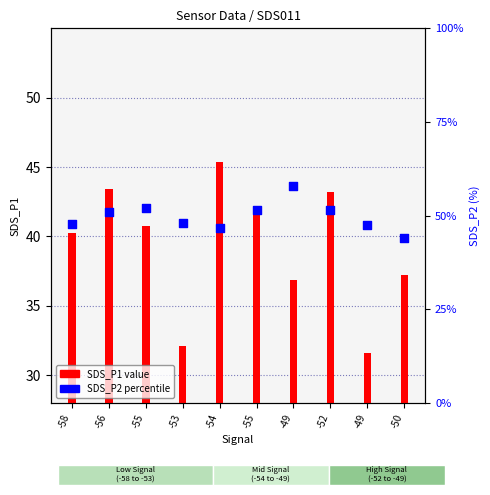

What is the total value across all series at -53?

38.8